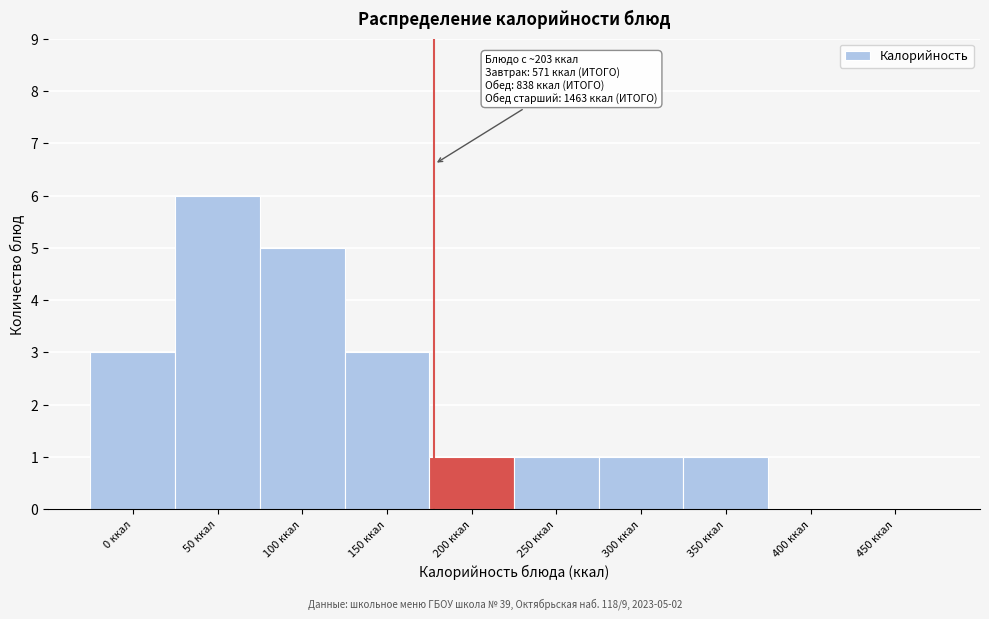

Reading left to right, extract all data points from this chart.

0 ккал=3	50 ккал=6	100 ккал=5	150 ккал=3	200 ккал=1	250 ккал=1	300 ккал=1	350 ккал=1	400 ккал=0	450 ккал=0